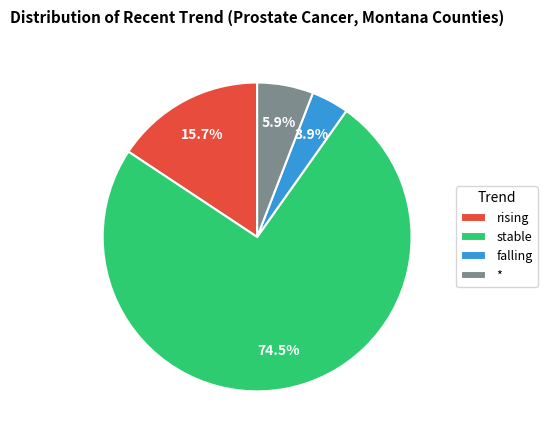

Is there any slice that represents more than half of the pie?

Yes